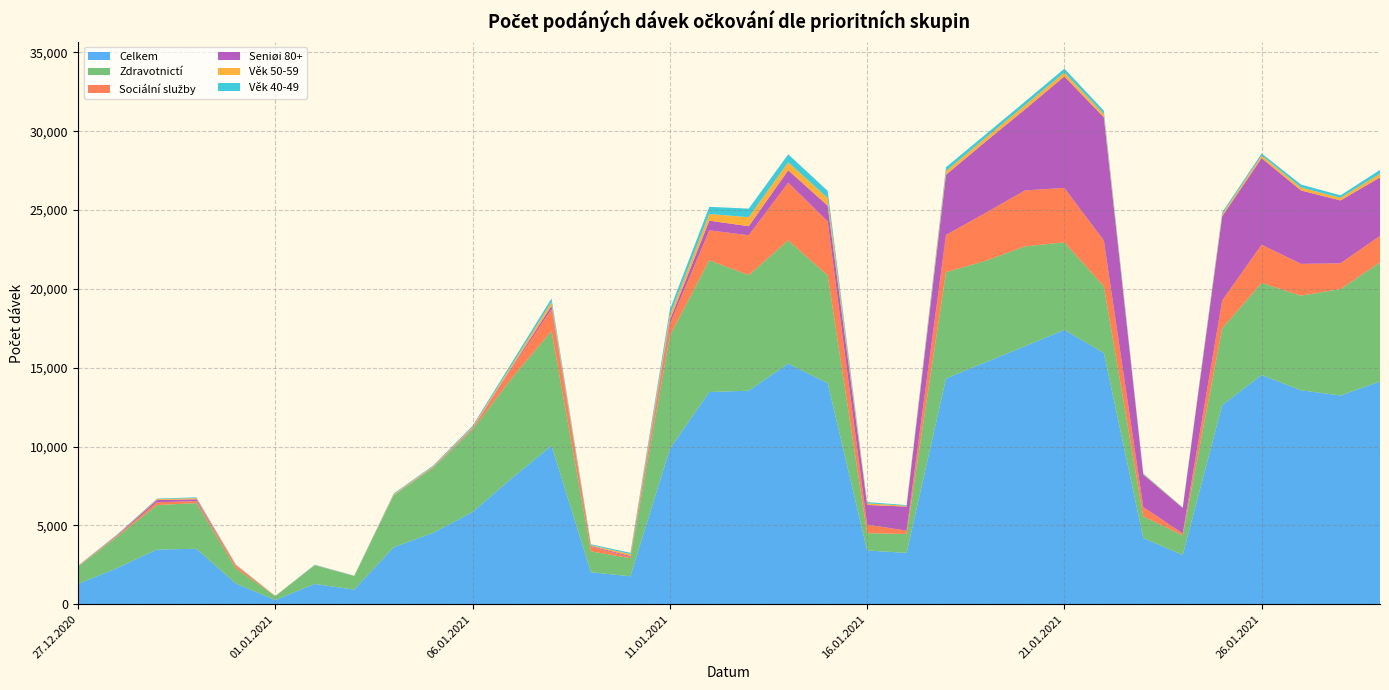

Reading left to right, what are all the values shown in this chart?

Celkem: 1288	2303	3469	3516	1311	269	1284	927	3608	4527	5847	7998	10051	2030	1773	9857	13458	13540	15257	14022	3408	3257	14316	15338	16359	17397	15938	4197	3125	12624	14535	13566	13238	14125
Zdravotnictí: 1093	1989	2818	2897	967	245	1189	858	3285	4110	5224	6357	7270	1321	1143	7174	8353	7334	7819	6835	1097	1199	6744	6435	6331	5552	4227	1372	1240	4867	5836	6003	6751	7556
Sociální služby: 10	74	177	127	175	3	0	3	5	12	54	604	1393	292	78	751	1901	2525	3659	3415	545	214	2360	3039	3551	3453	2899	595	124	1777	2430	2016	1634	1682
Seniøi 80+: 14	32	146	117	23	1	7	3	20	34	42	74	209	46	70	237	611	573	787	1004	1247	1521	3819	4518	5137	7071	7814	2058	1614	5336	5491	4650	3985	3704
Věk 50-59: 26	14	54	72	30	2	9	6	54	58	70	156	245	54	113	304	427	571	507	484	103	54	233	242	265	247	209	37	18	130	167	192	166	236
Věk 40-49: 19	35	36	52	19	5	18	14	49	53	80	161	225	58	84	363	453	545	504	457	78	41	245	216	228	245	212	37	20	119	125	185	157	242